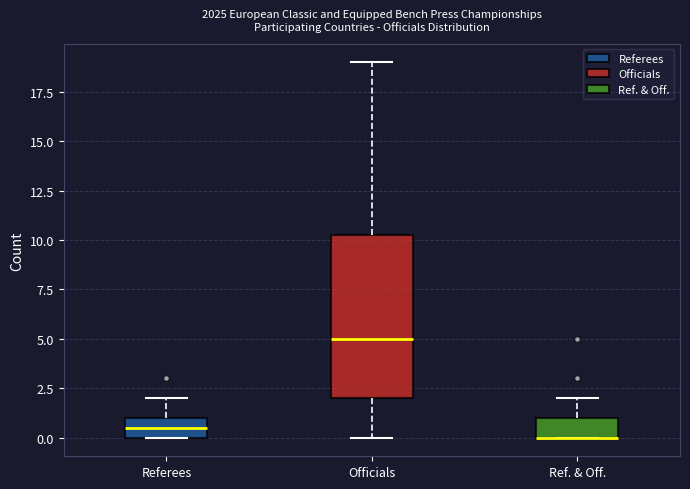

Which box is the tallest, from its lower edge to its upper edge?

Officials